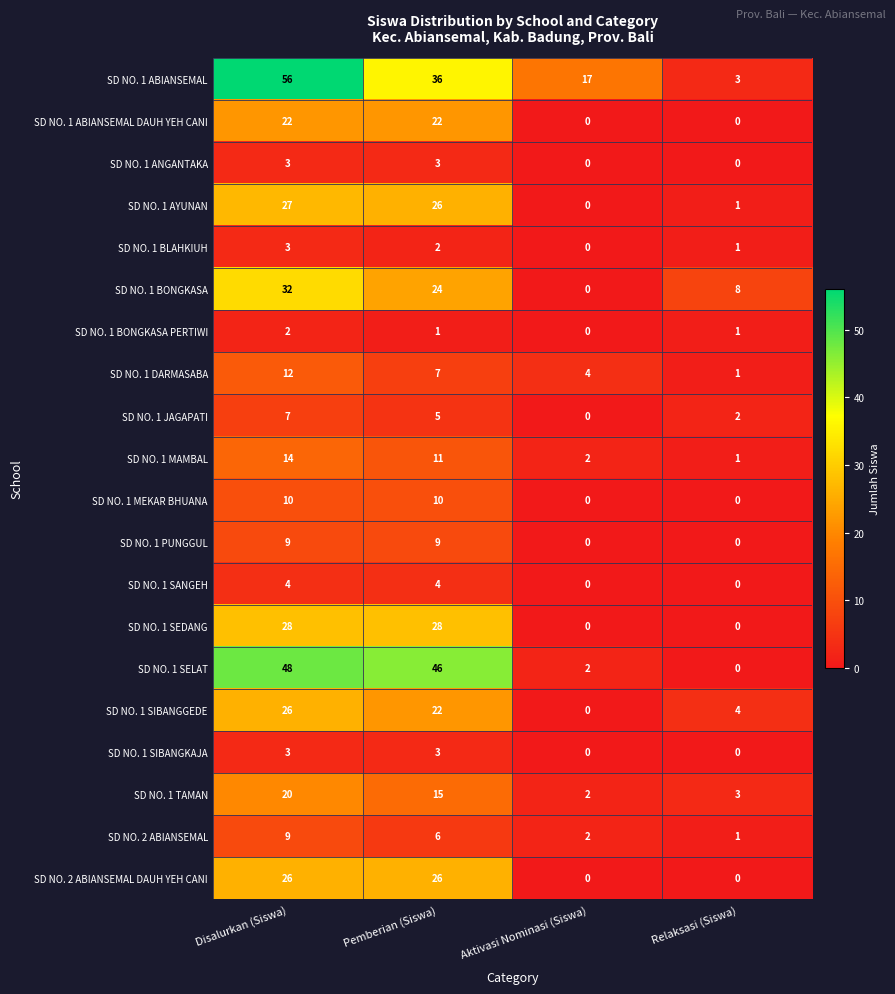

What is the greatest value displayed?

56